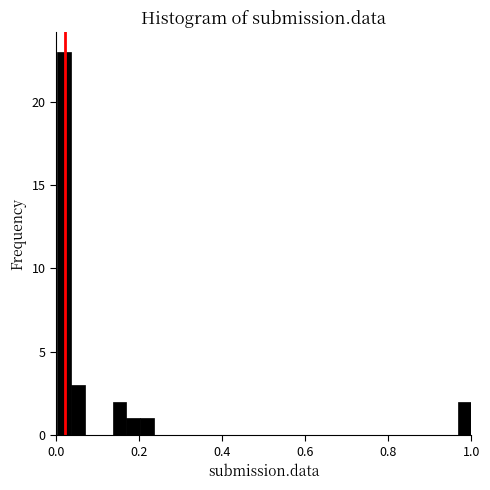

Read against the x-axis, roughly where is the centre of the tallest bar?

0.02